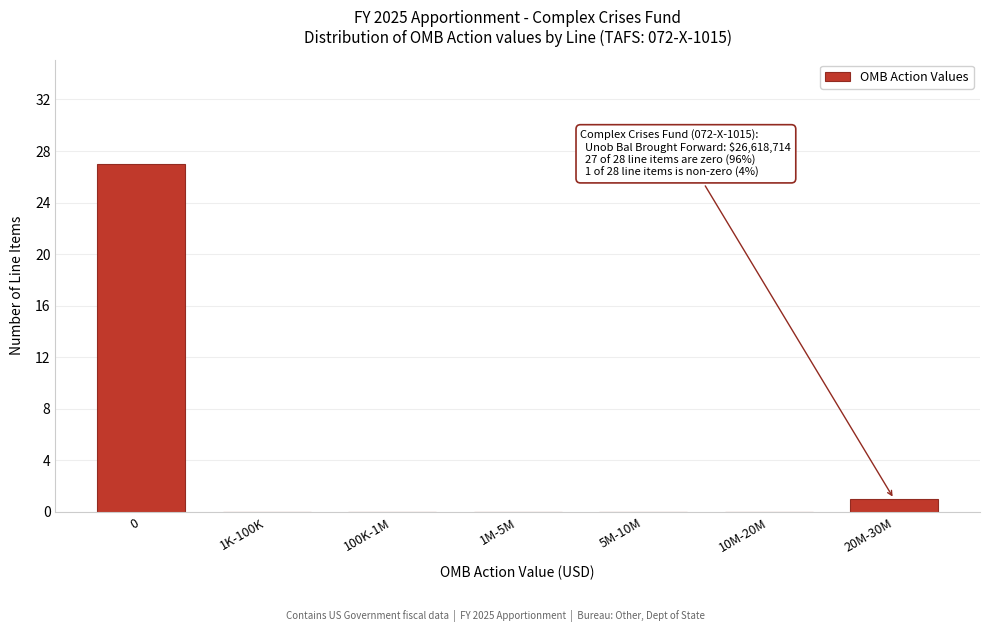

Reading left to right, transcribe all the data shown in this chart.

0=27	1K-100K=0	100K-1M=0	1M-5M=0	5M-10M=0	10M-20M=0	20M-30M=1